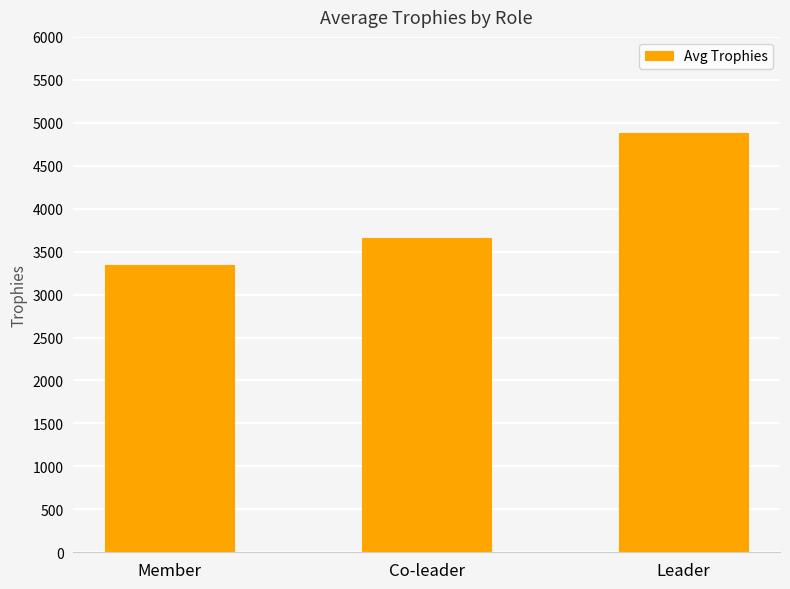

What is the change in value from Member to Co-leader?

+321